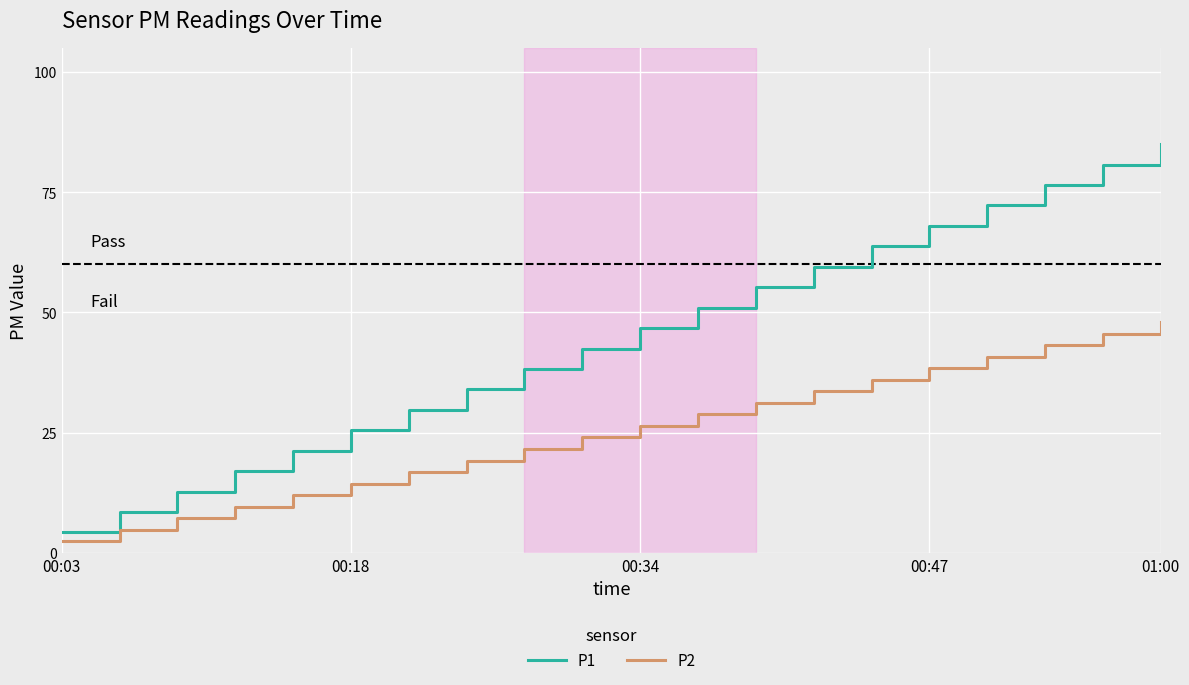

What is the difference between the maximum and minimum values in the P2 series?

45.6